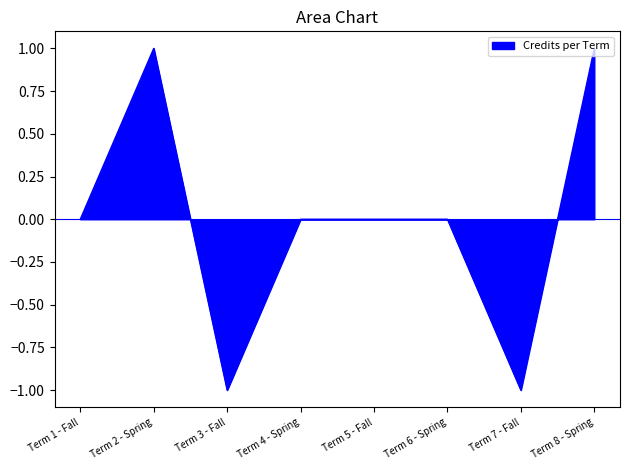

Count the values in the range 0 to 1.

6